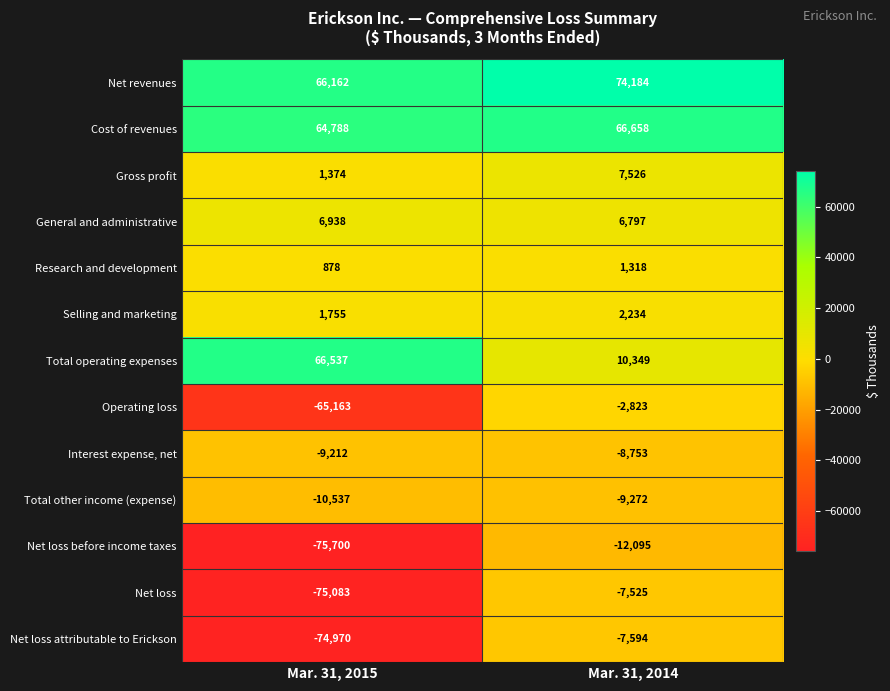

What is the minimum value for Gross profit?

1374